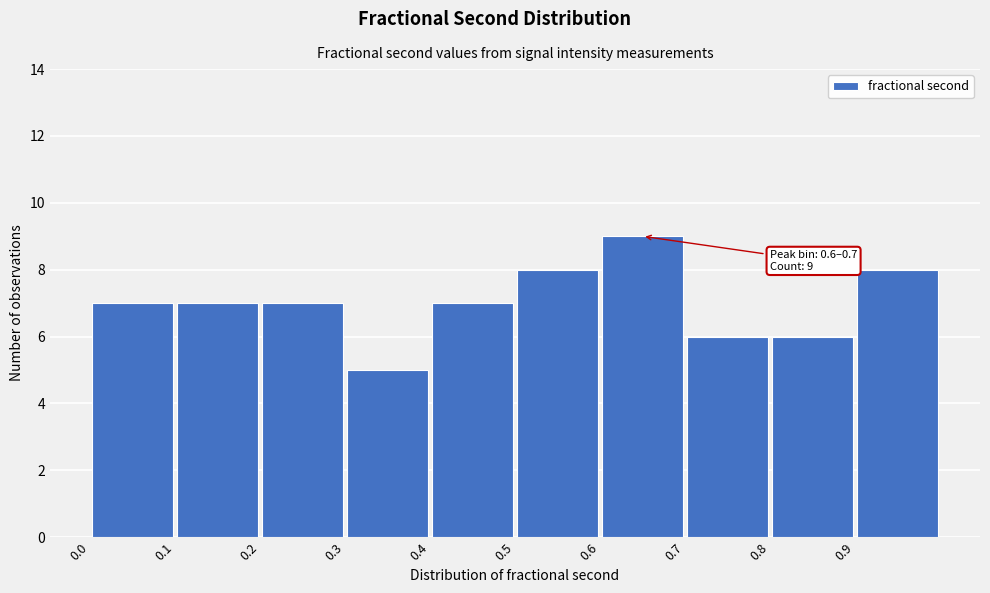

Which range on the x-axis has the tallest bar?

0.6 to 0.7